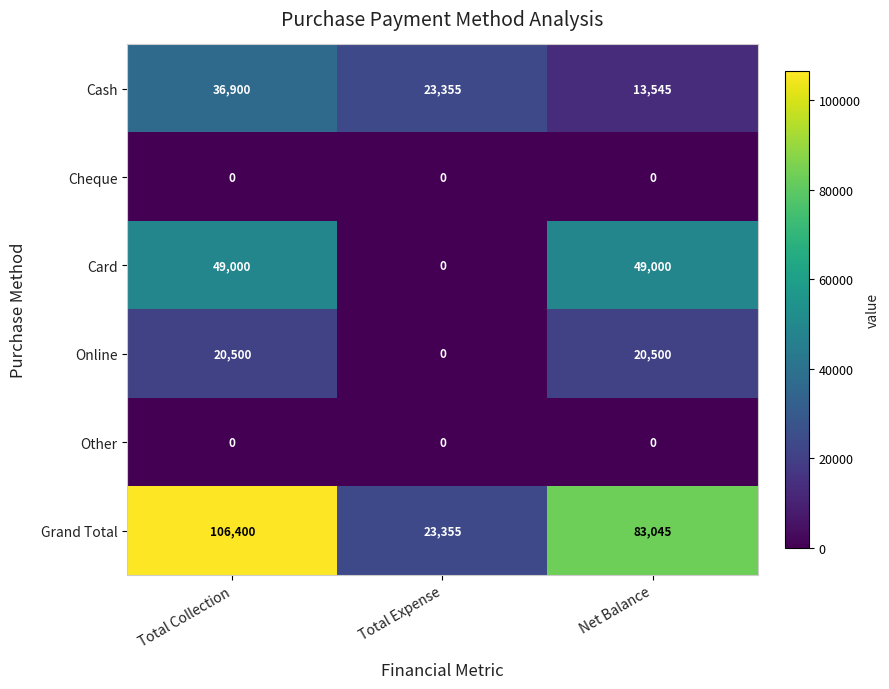

How many data points does each series have?

3